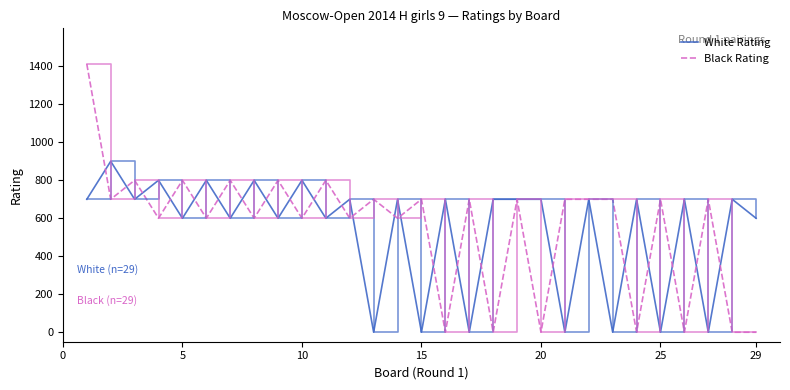

How many White Rating values are between 600 and 700?

17